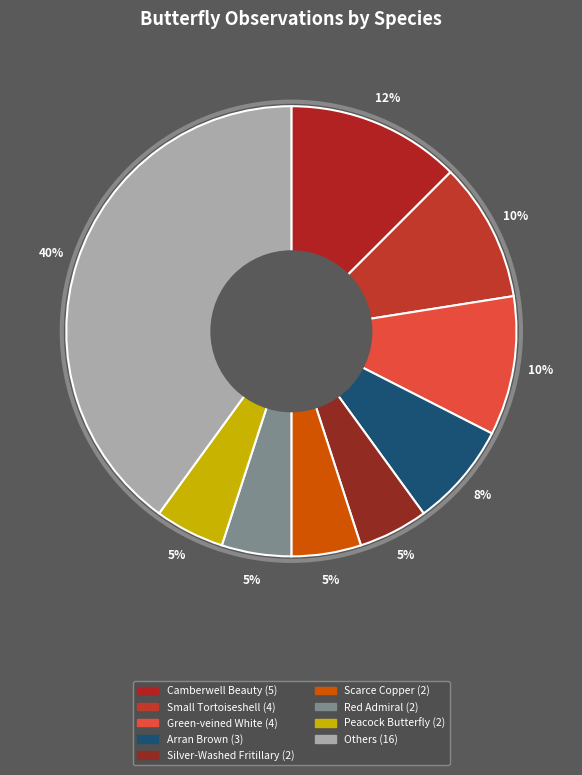

How many slices are in this pie chart?

9